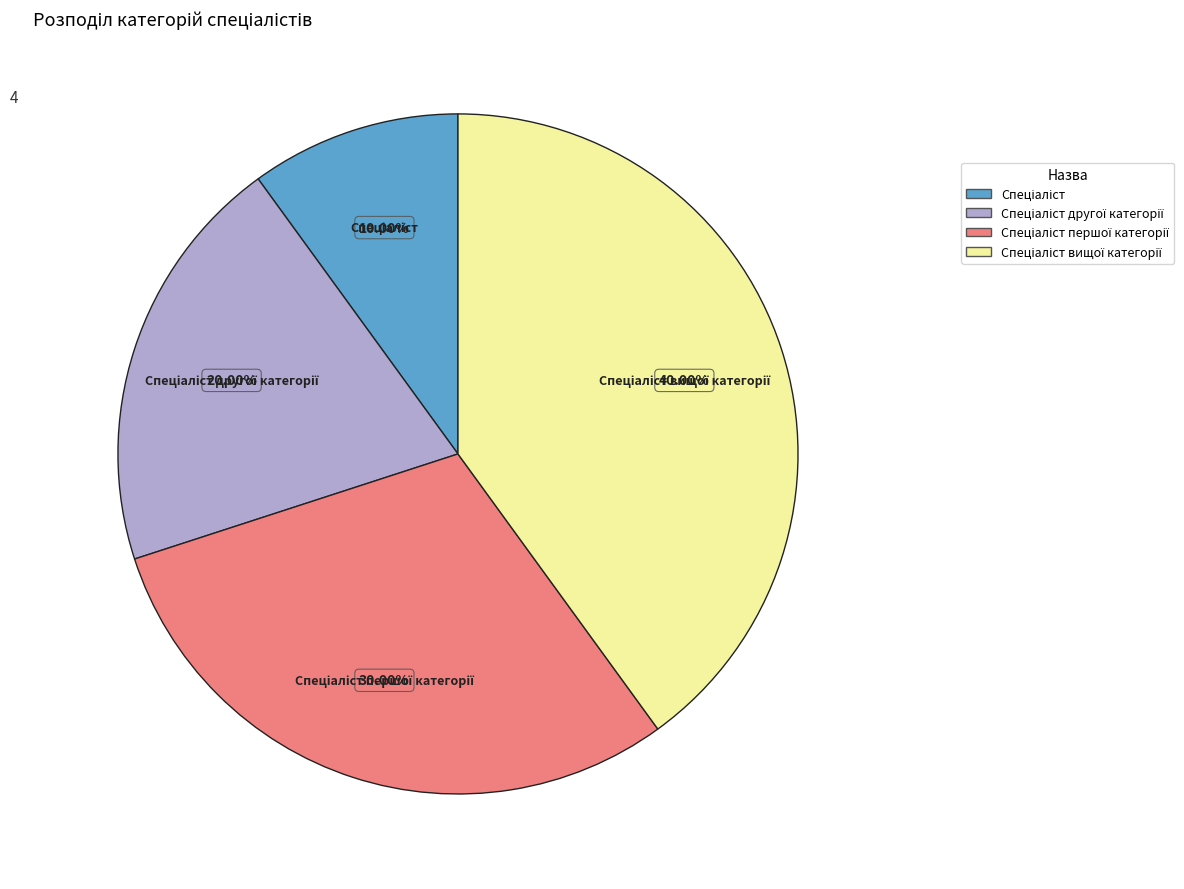

To the nearest percent, what is the difference between the largest and smallest slice percentages?

30%